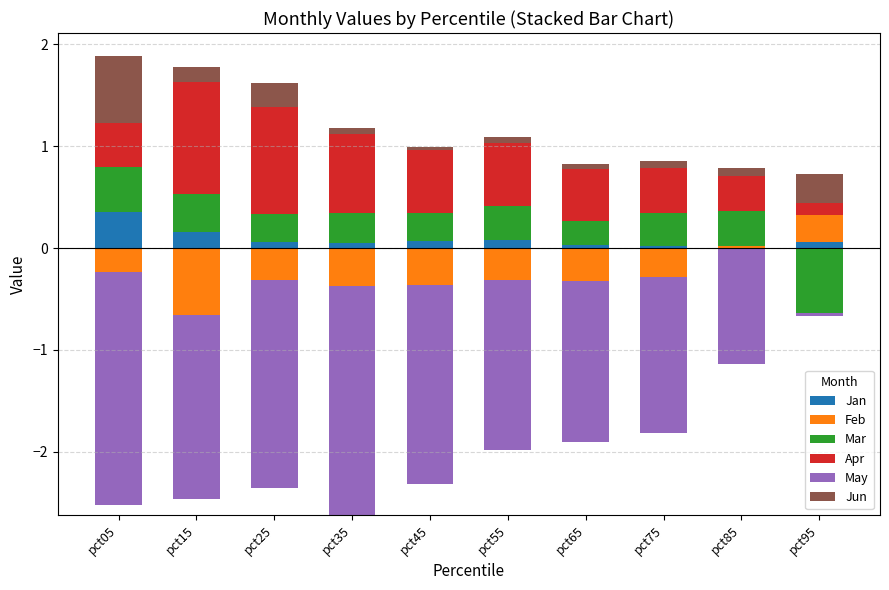

Are the bars horizontal?

No